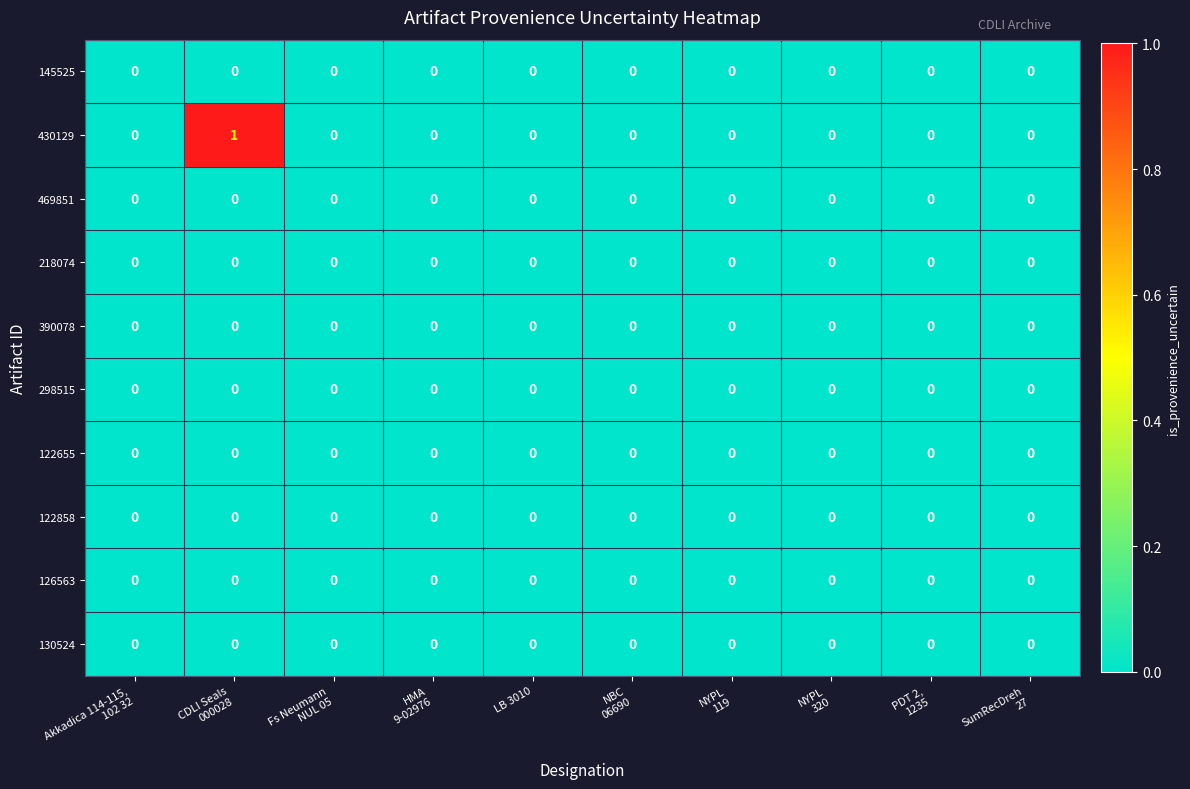

Is it true that 469851 equals 0 at LB 3010?

True